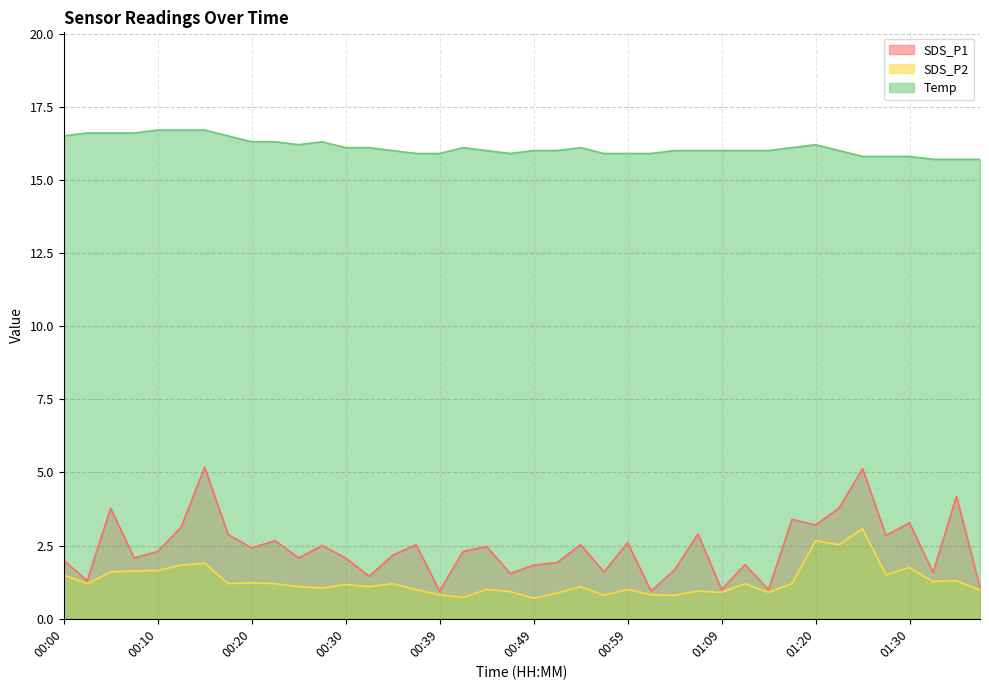

Is it true that SDS_P2 equals 0.2 at 01:09?

False